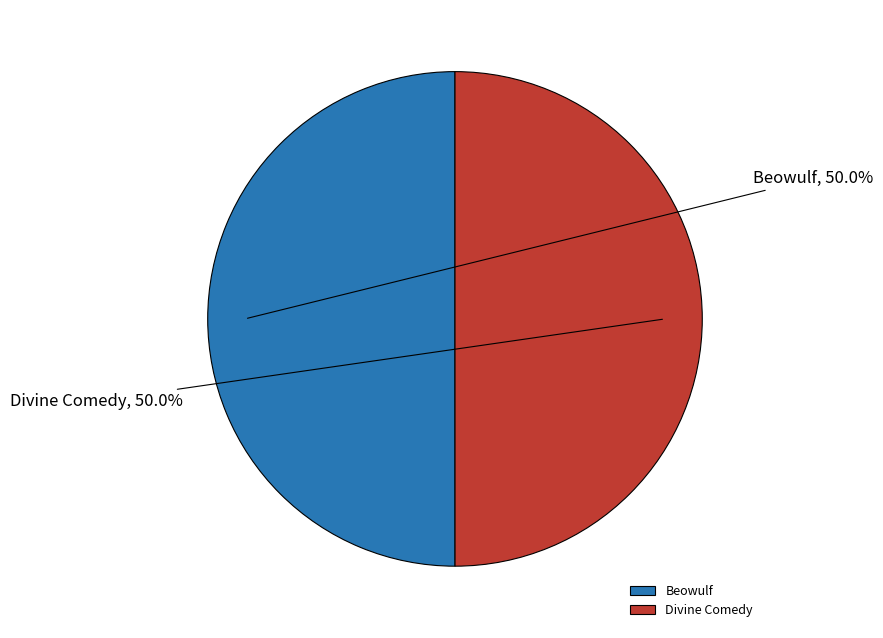

What percentage is the Divine Comedy slice, to the nearest percent?

50%